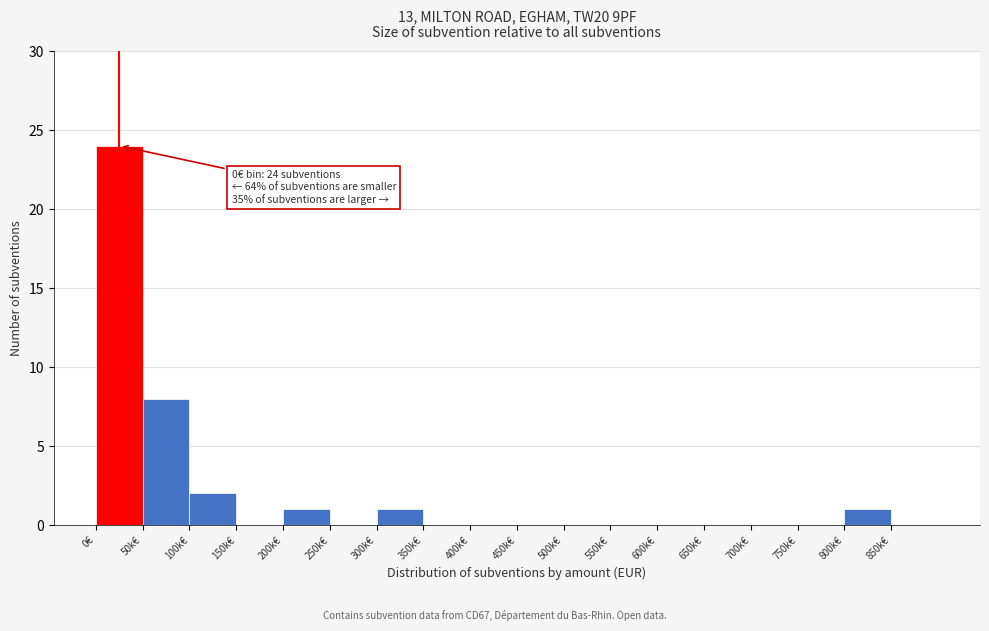

True or false: the data shows -12 at 700k€.

False